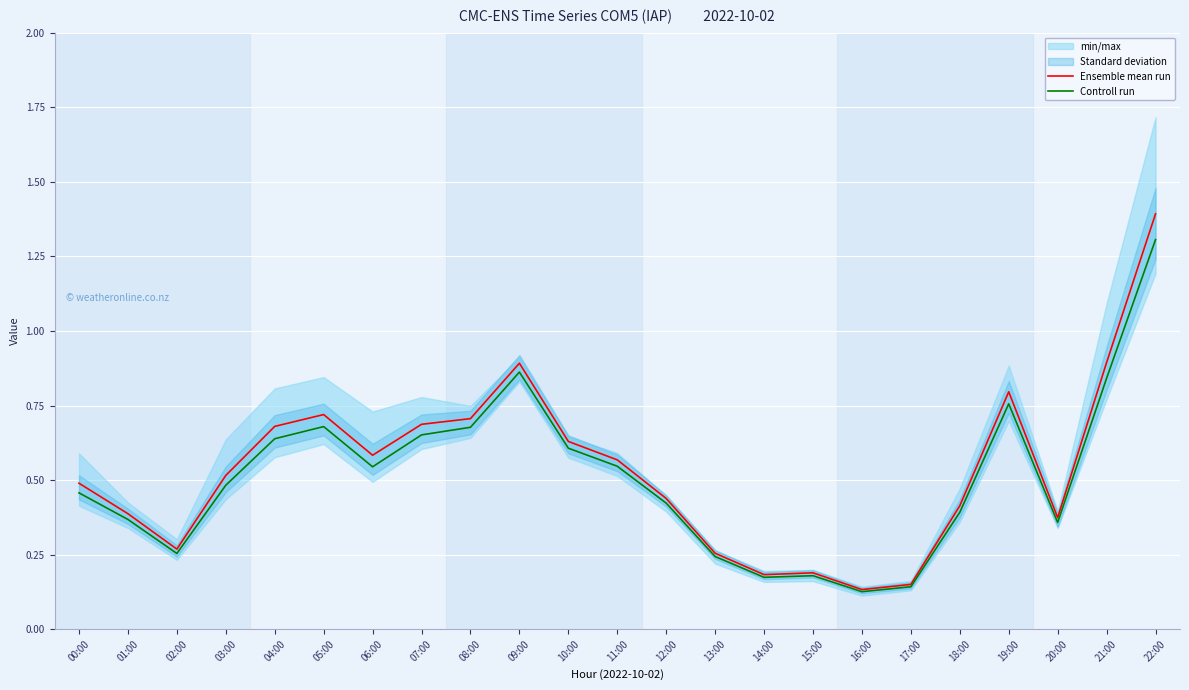

What is the maximum value for Controll run?

1.3